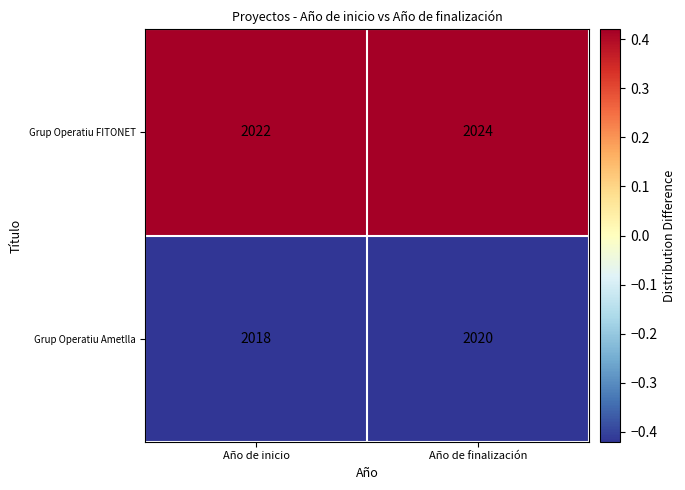

Which series has the largest total across all categories?

Grup Operatiu FITONET